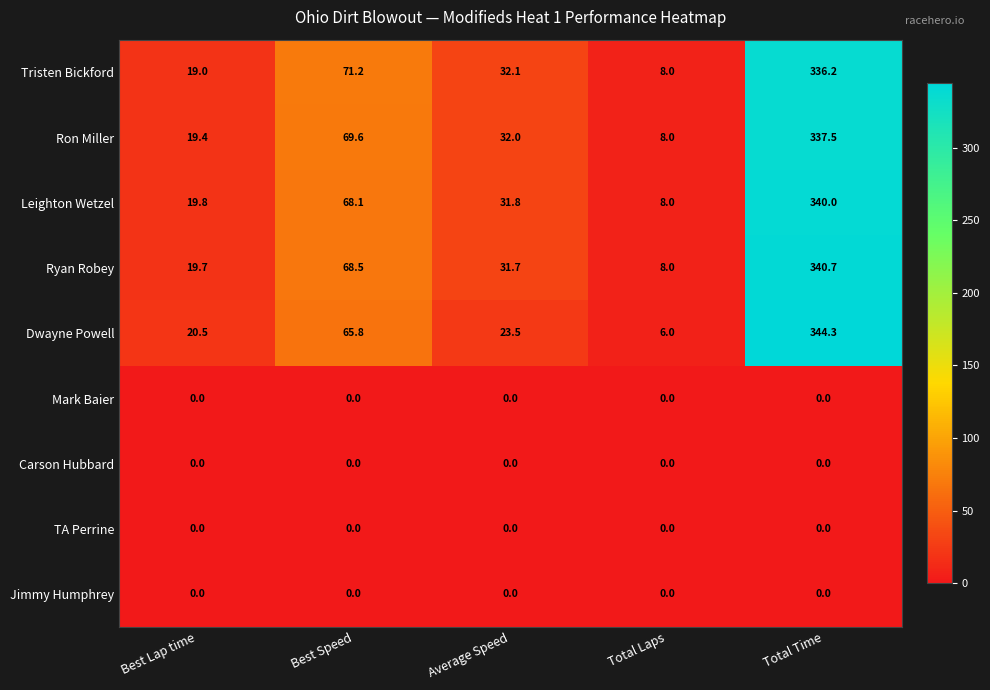

True or false: Ryan Robey has a value of 13.9 at Average Speed.

False